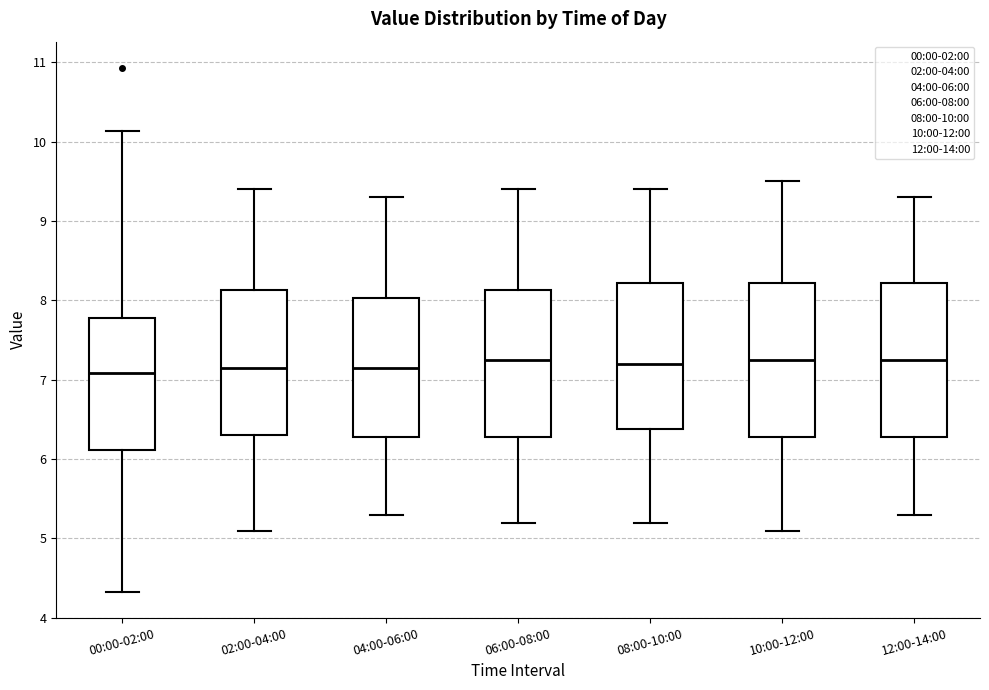

Where does the upper whisker of the box for 08:00-10:00 end on the y-axis? The values are not printed on the chart, so give them approximately, as read against the axis.

9.4